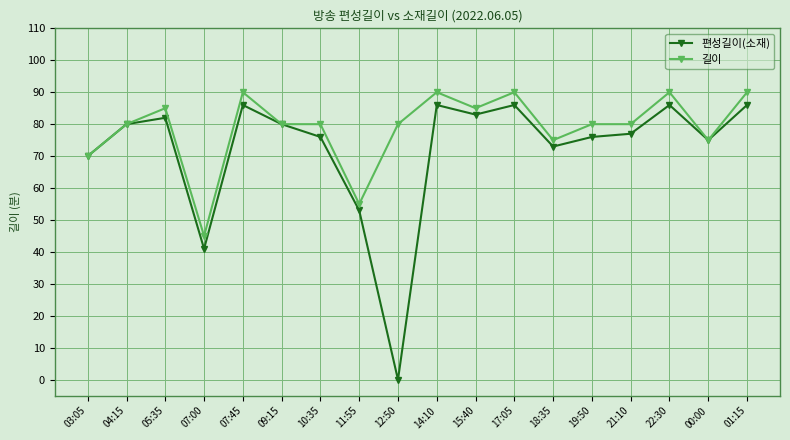

Reading left to right, extract all data points from this chart.

편성길이(소재): 70	80	82	41	86	80	76	53	0	86	83	86	73	76	77	86	75	86
길이: 70	80	85	45	90	80	80	55	80	90	85	90	75	80	80	90	75	90